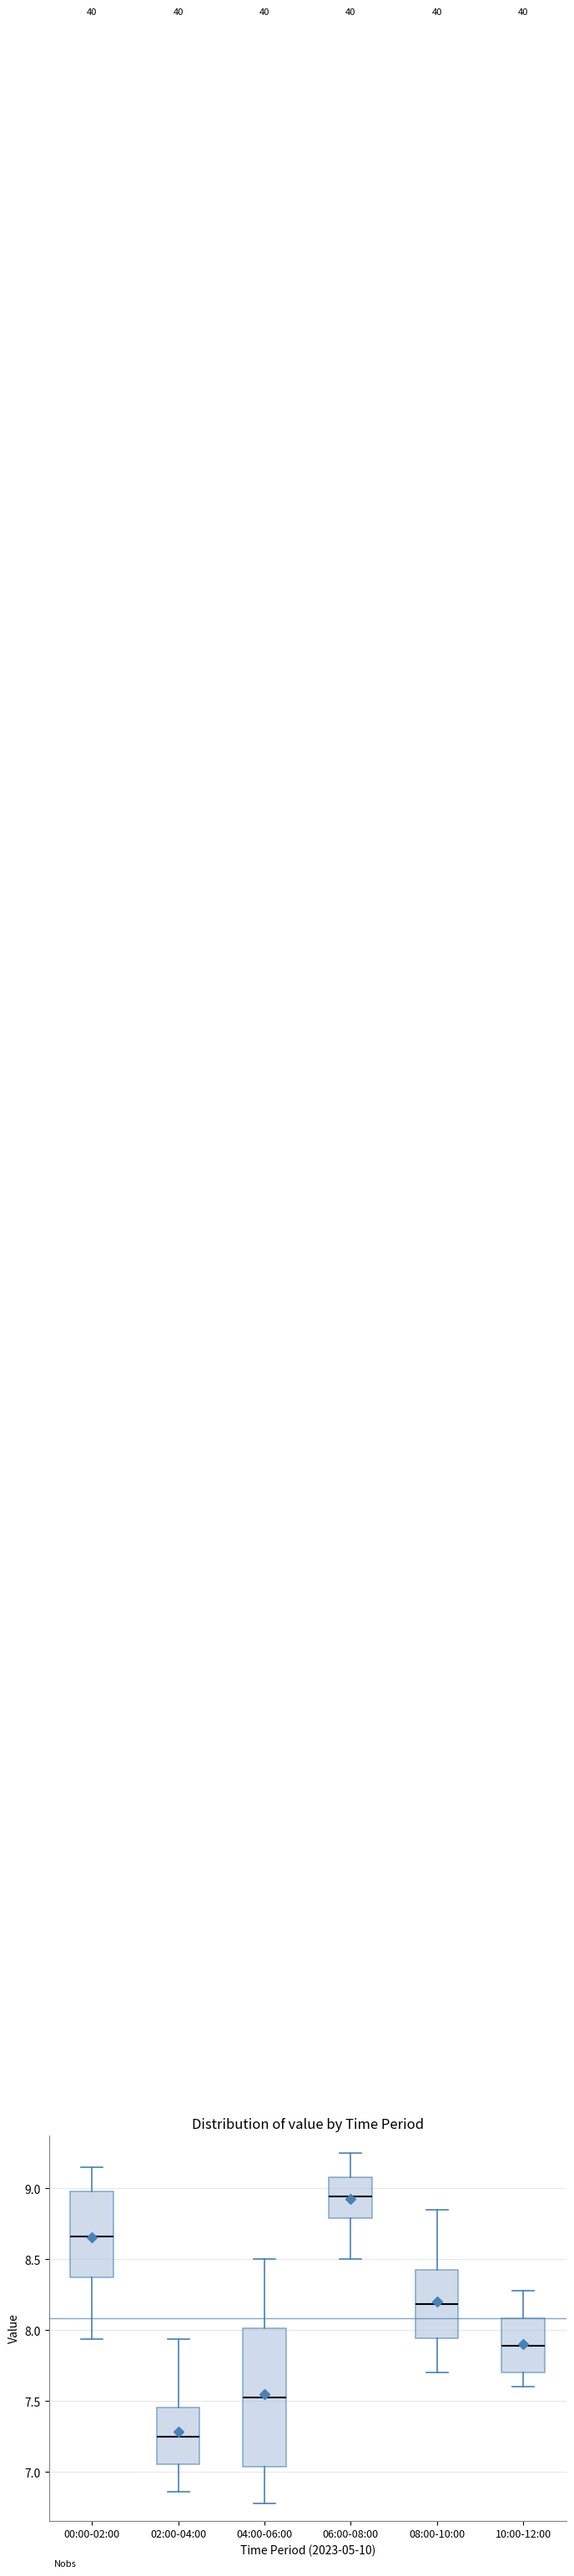

Where does the median line of the box for 02:00-04:00 sit on the y-axis? The values are not printed on the chart, so give them approximately, as read against the axis.

7.25